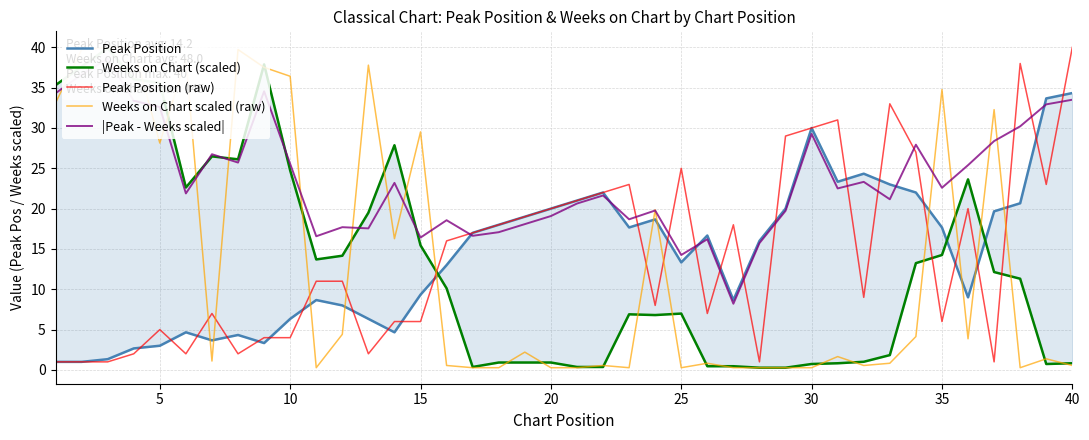

Does the chart have visible grid lines?

Yes